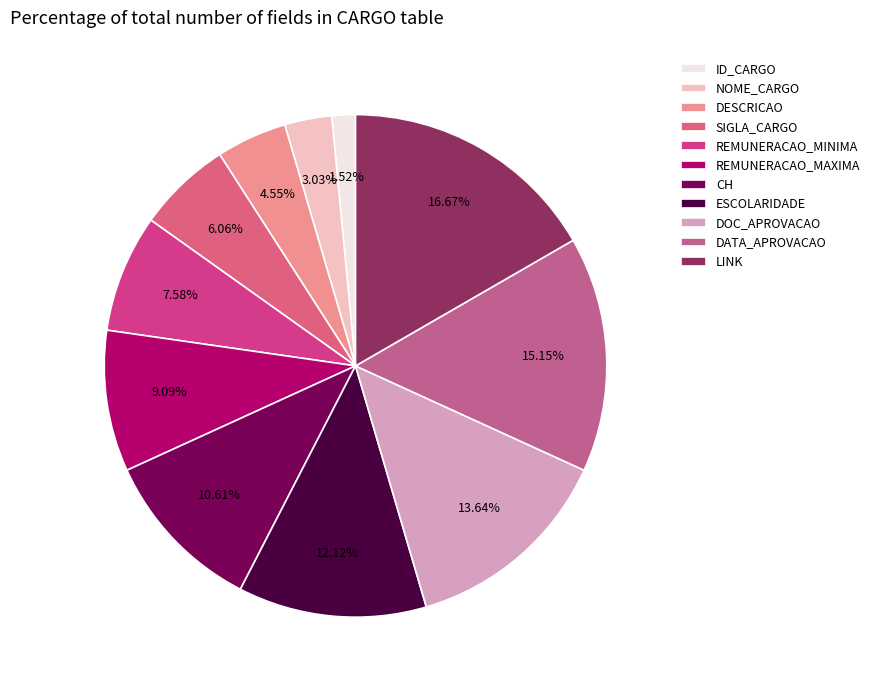

Count the number of slices in the pie.

11